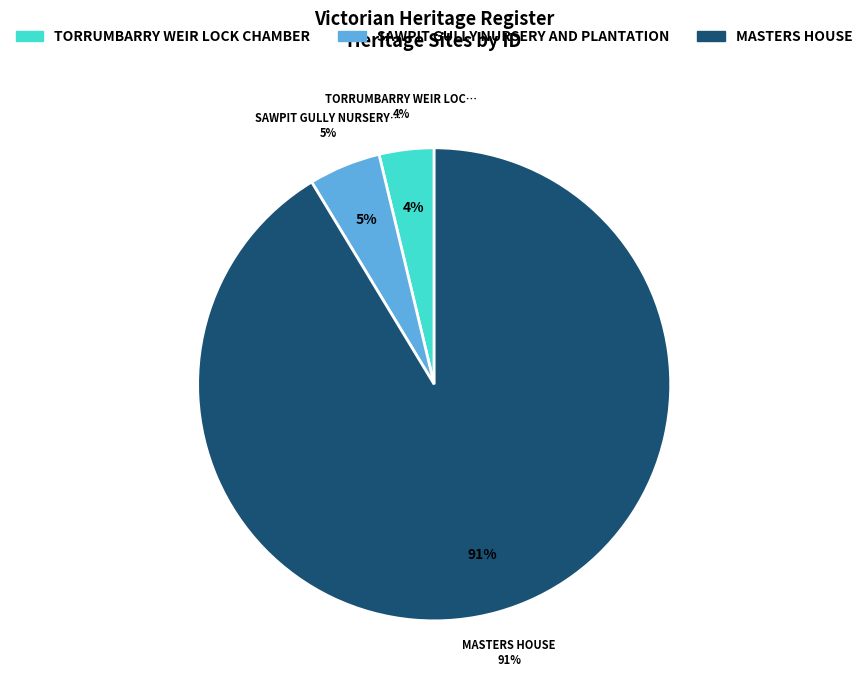

Between TORRUMBARRY WEIR LOCK CHAMBER and MASTERS HOUSE, which is larger?

MASTERS HOUSE